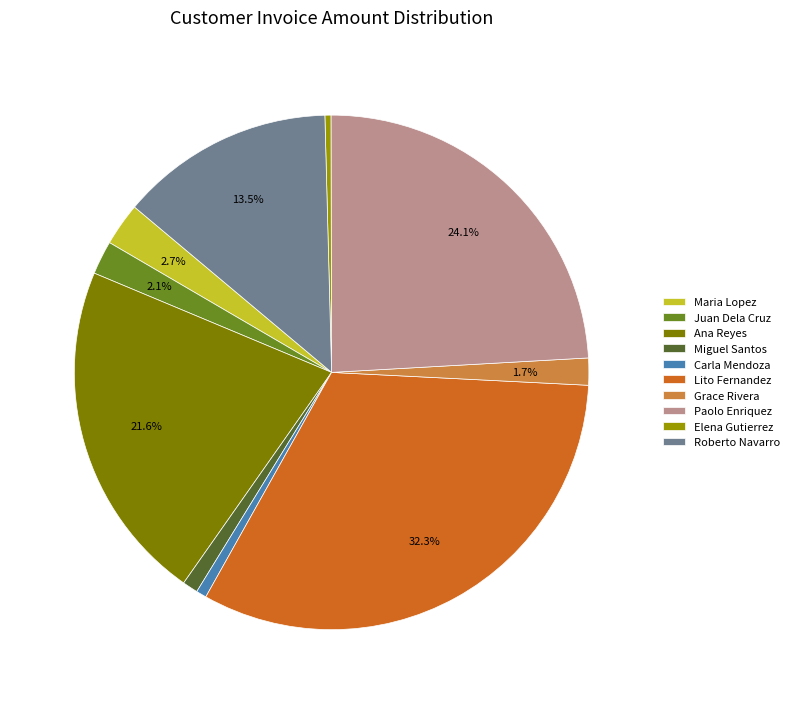

How many slices are in this pie chart?

10